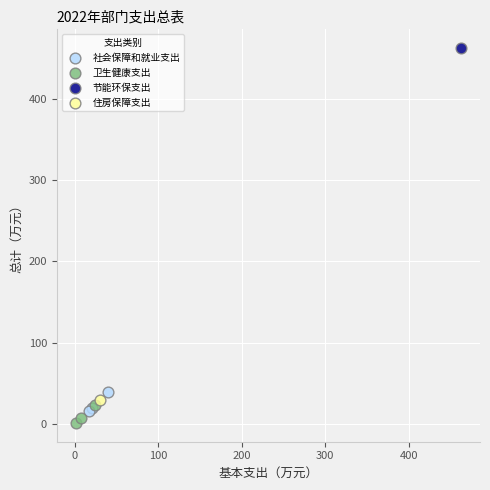

Which series reaches the maximum Y coordinate?

节能环保支出